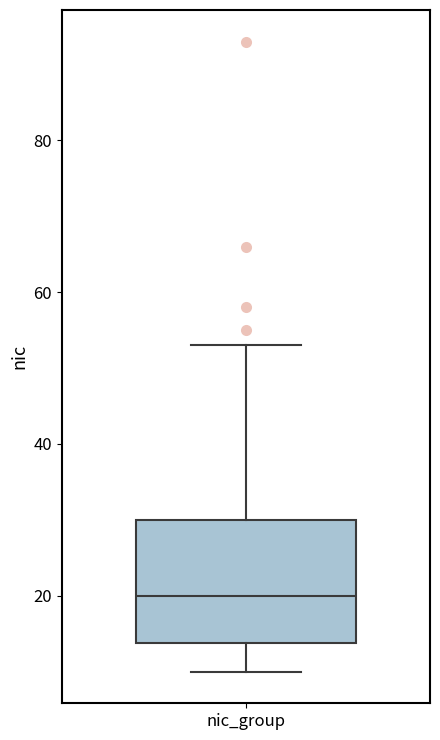

Where is the upper edge of the box for nic_group on the y-axis? The values are not printed on the chart, so give them approximately, as read against the axis.

30